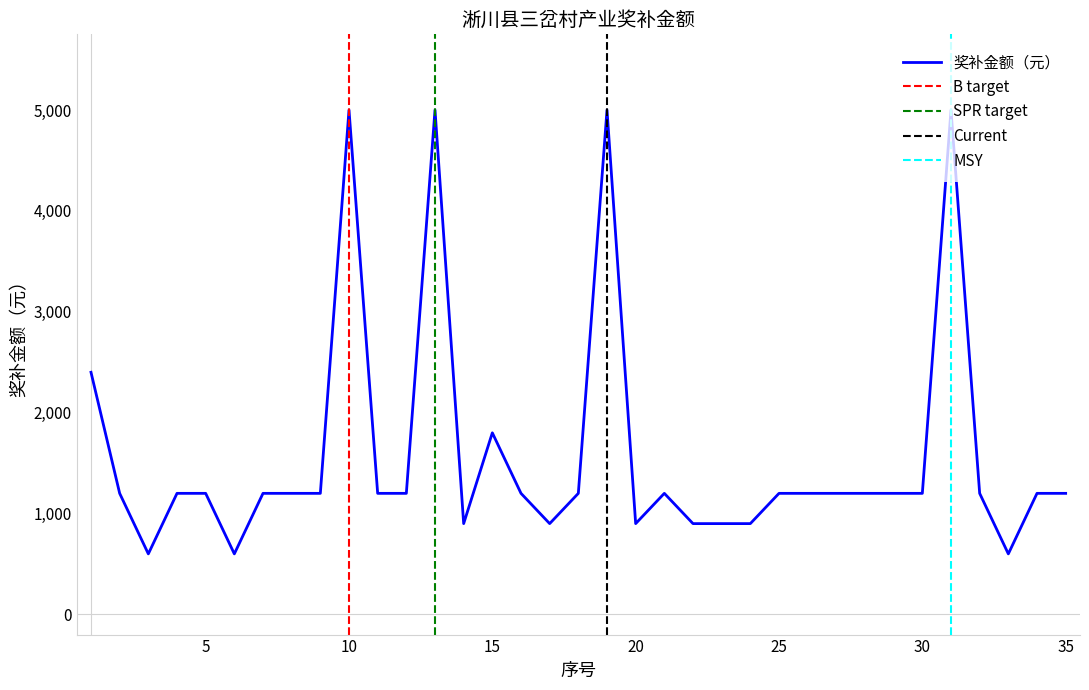

How many values exceed 1200?

6